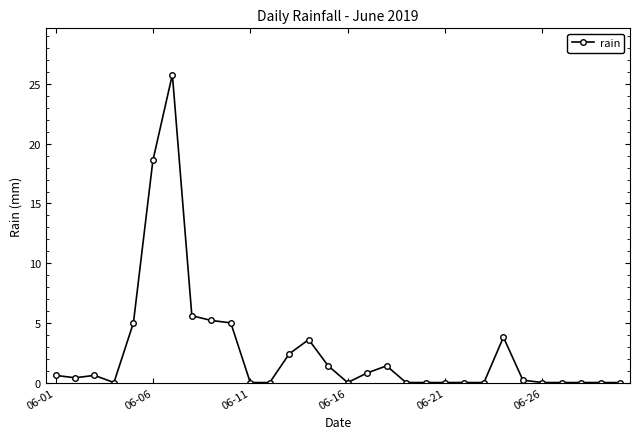

What is the maximum value shown in the chart?

25.8